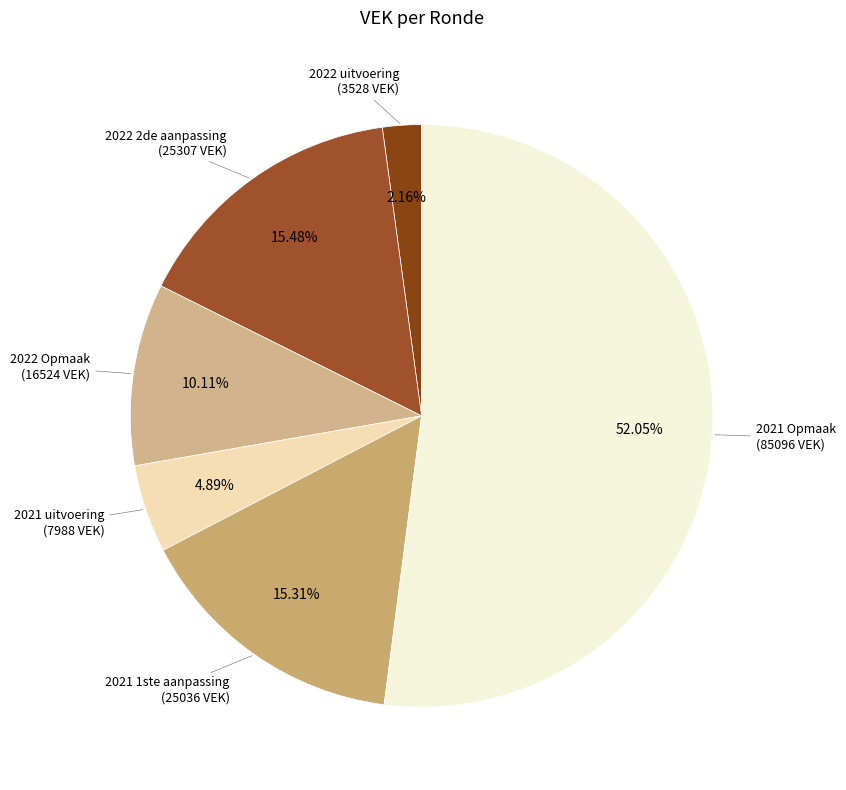

To the nearest percent, what is the average slice percentage?

17%